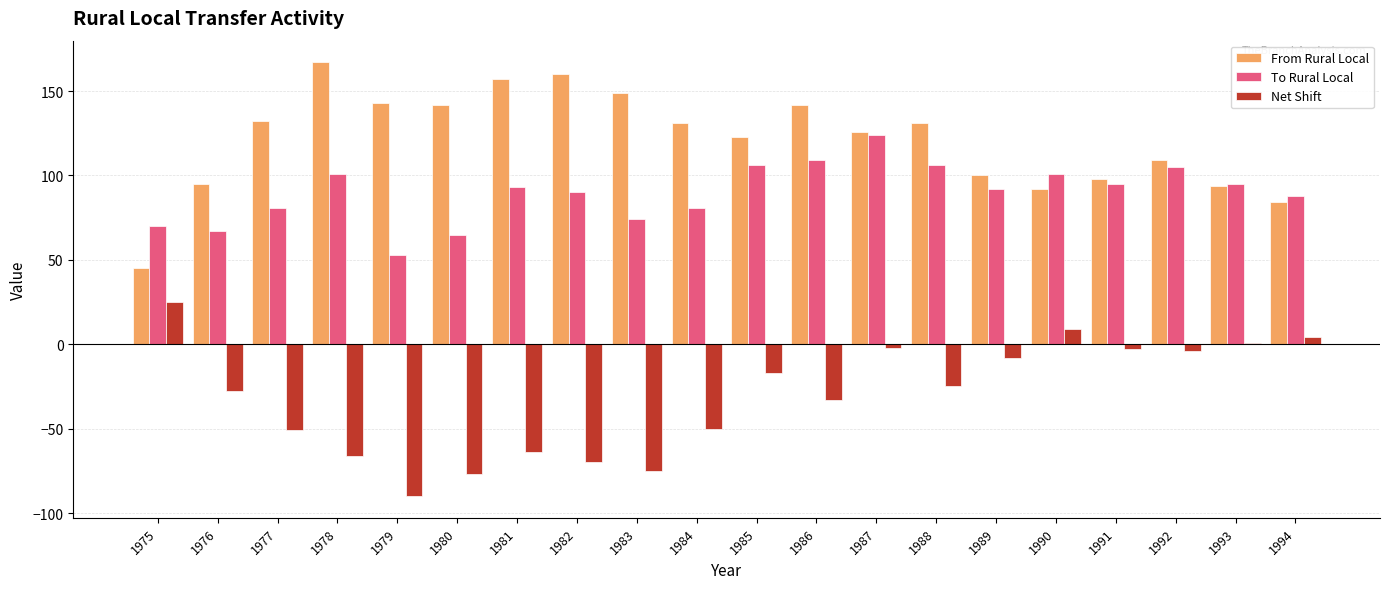

How many bars are there in each group?

3